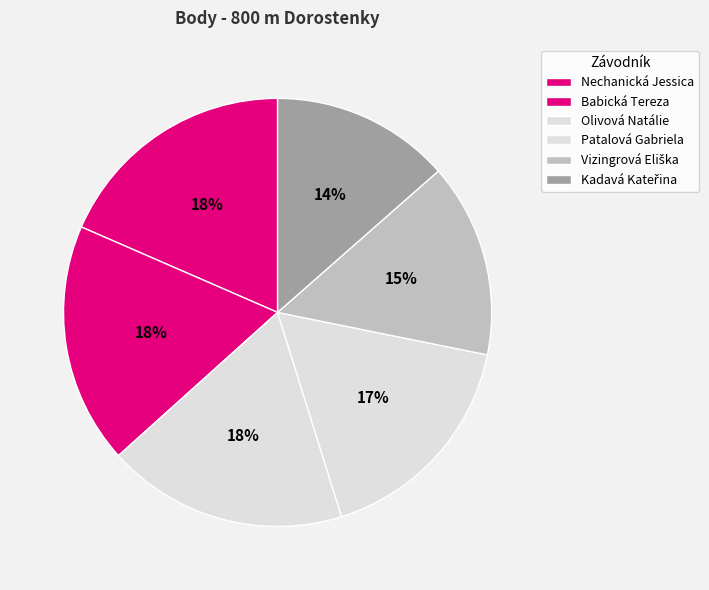

The Vizingrová Eliška slice represents 15% of the pie. True or false?

True